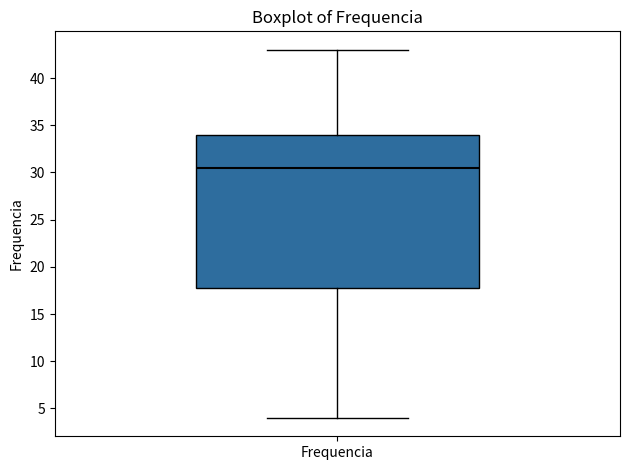

Read this box plot against the y-axis: the position of the median line, the range covered by the box, and the ends of both whiskers. The values are not printed on the chart, so give them approximately, as read against the axis.

median 30.5, box 18.0 to 34.0, whiskers 4.0 to 43.0